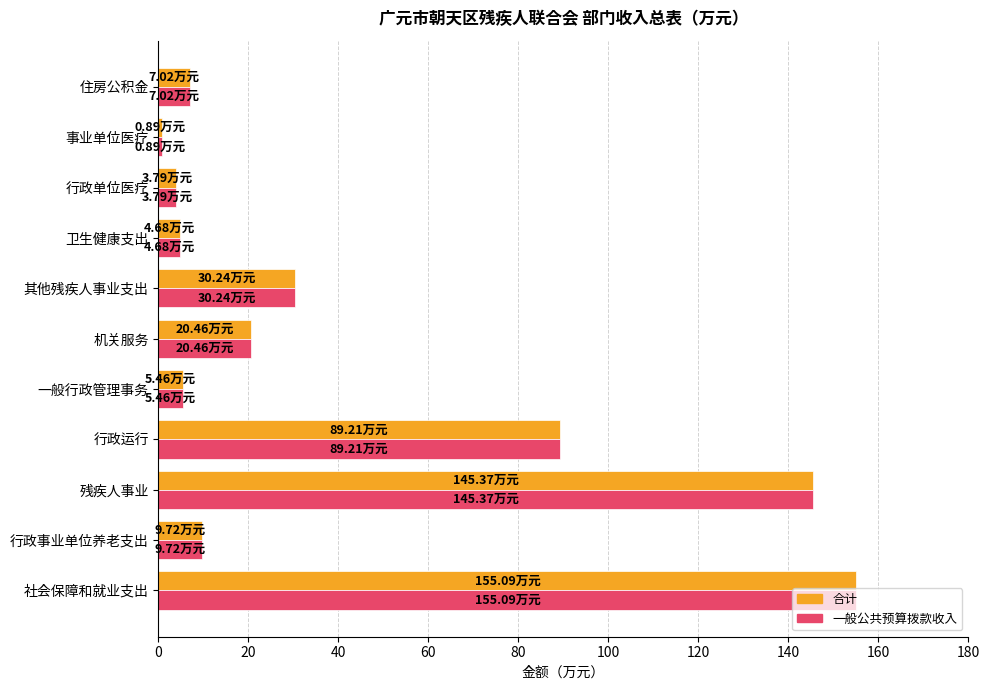

At which label does 一般公共预算拨款收入 reach its minimum?

事业单位医疗